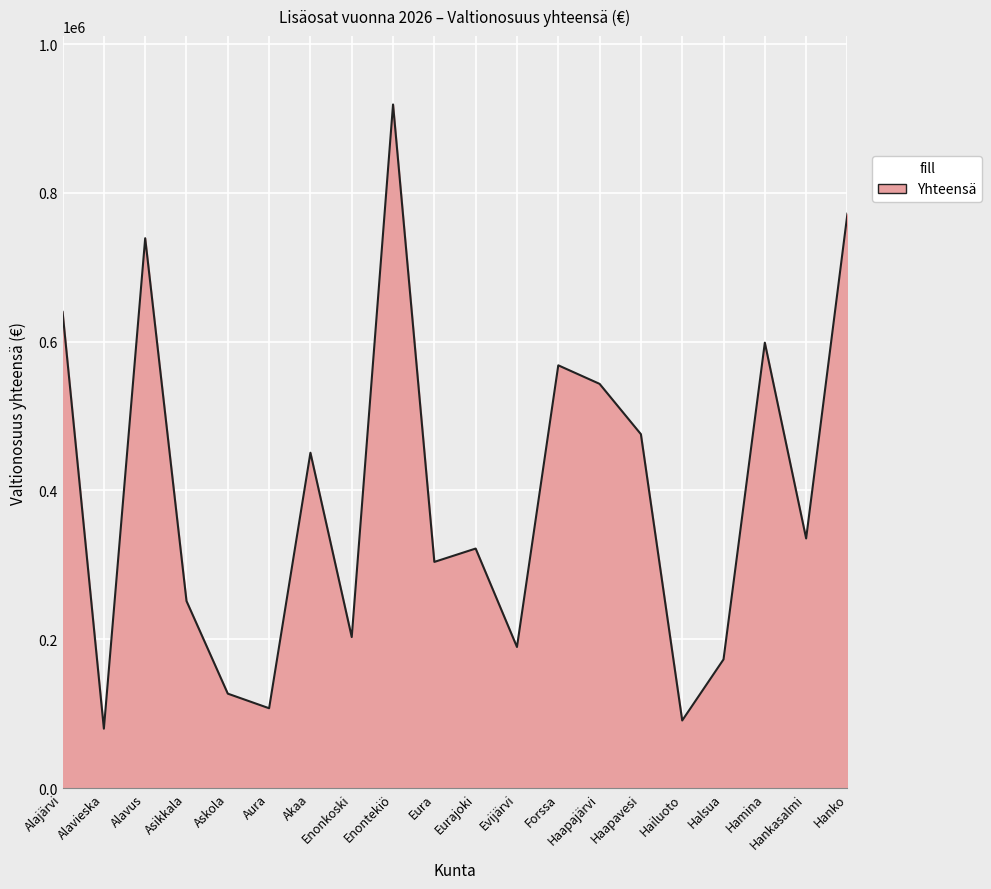

What is the smallest value displayed?

79797.8